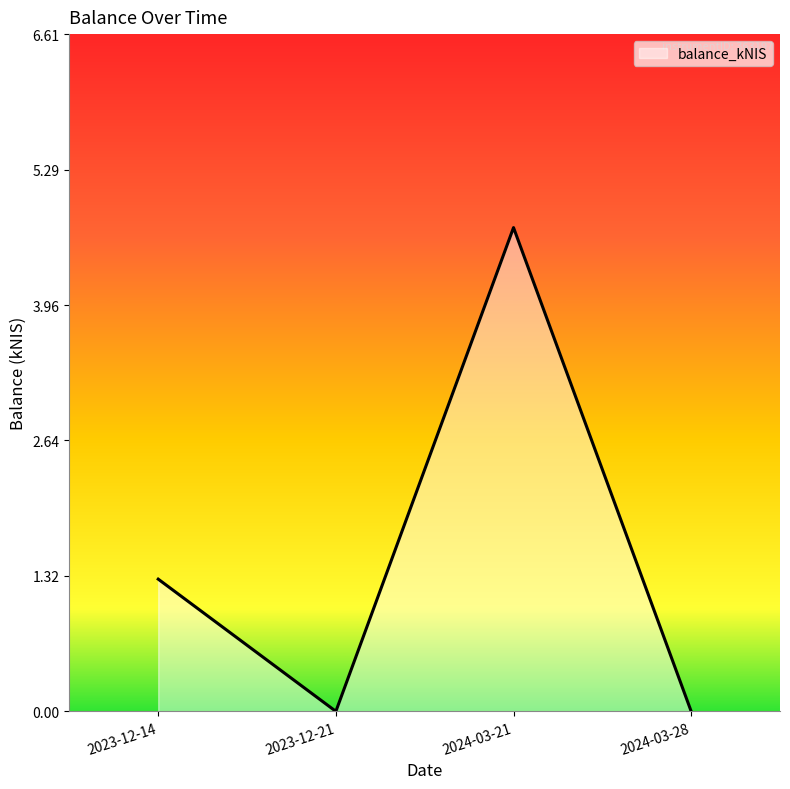

The value at 2023-12-14 is 1.3. True or false?

True